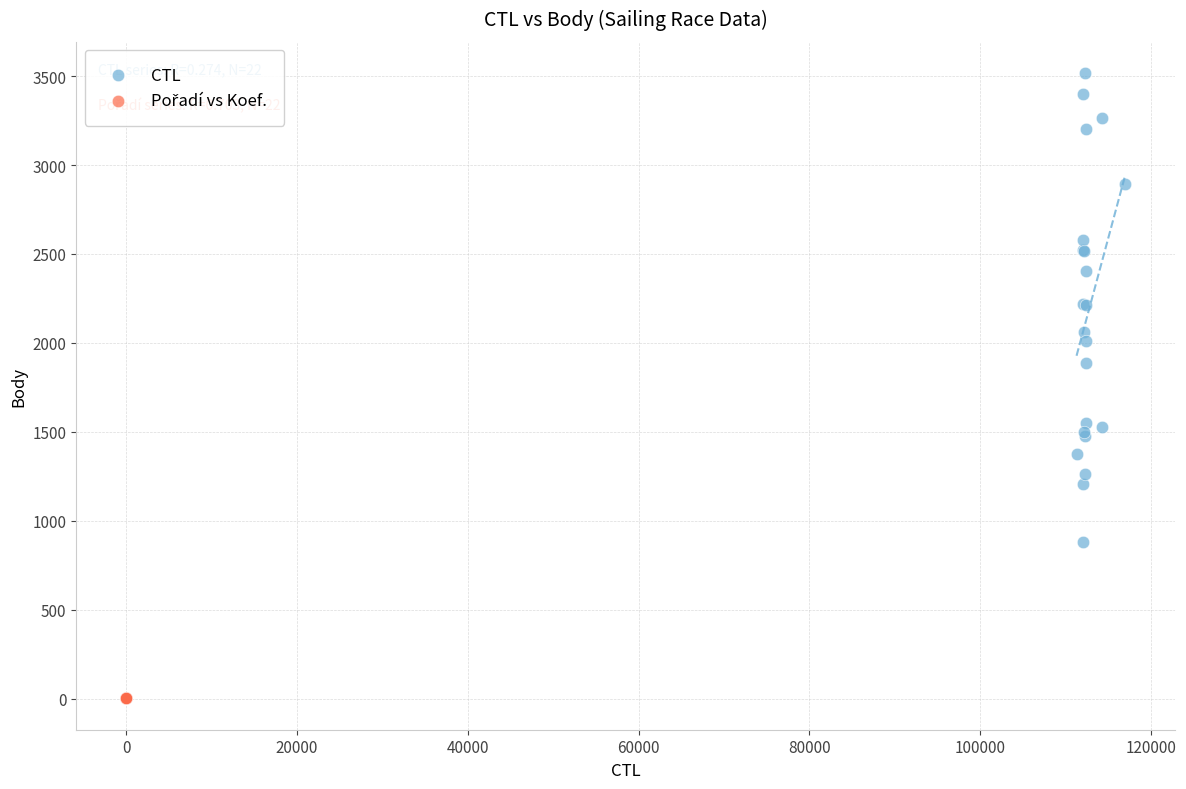

Which series has the largest Y range (max minus min)?

CTL